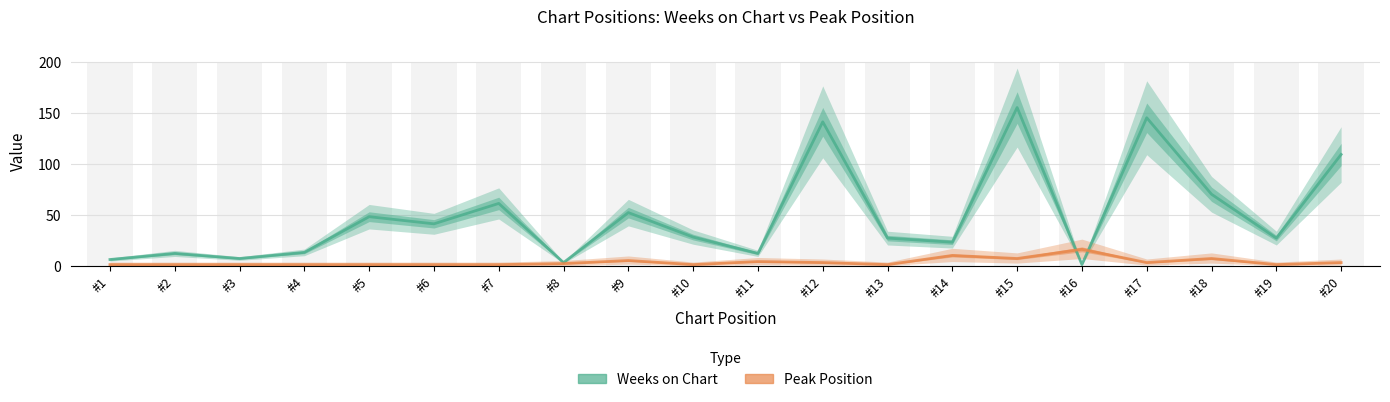

At which category is the sum across all series the highest?

#15